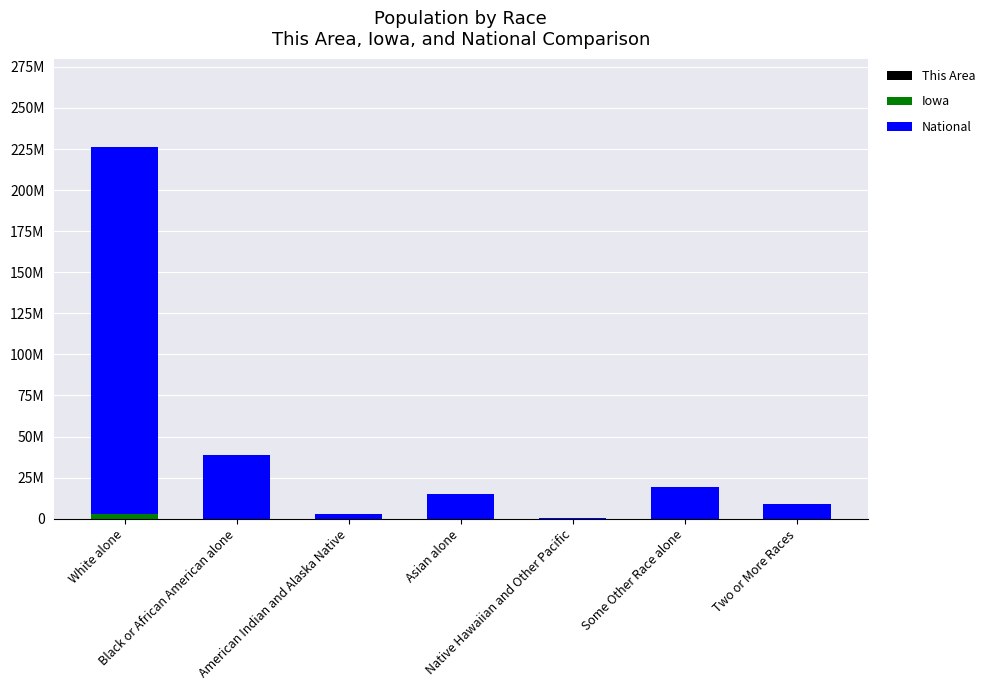

Are the bars horizontal?

No